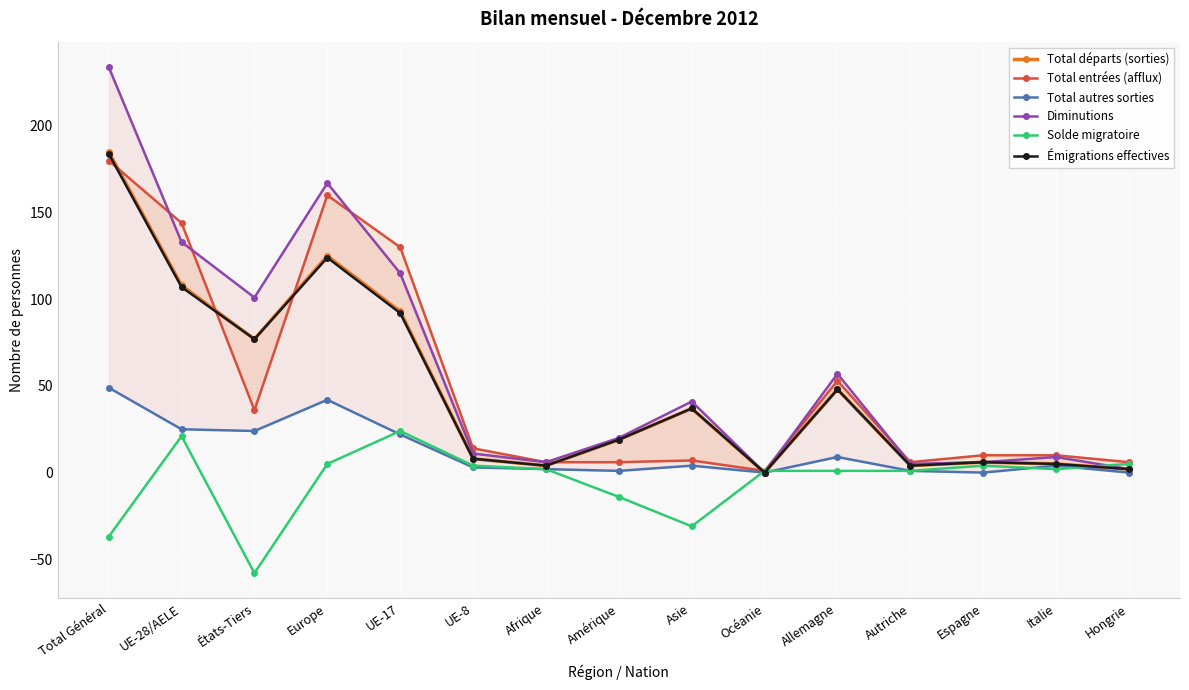

How many values in the Émigrations effectives series exceed 19?

7